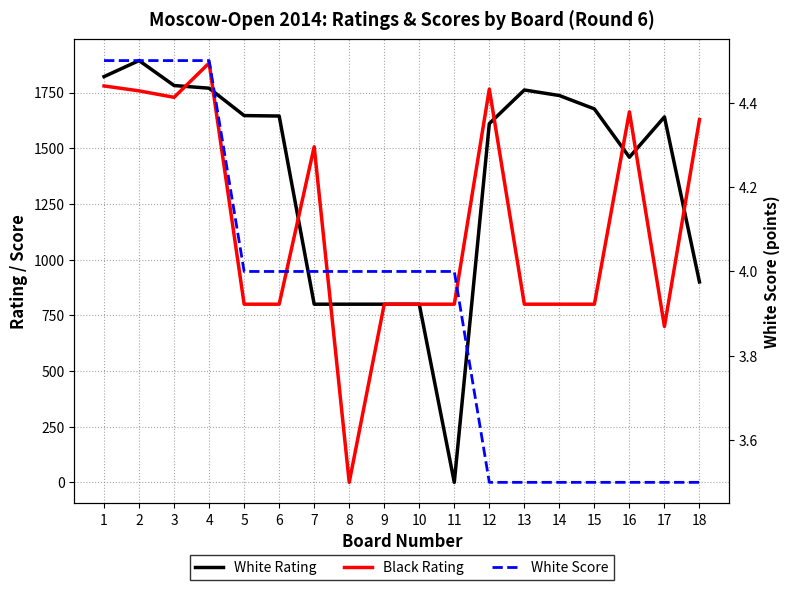

Which category has the lowest value in the Black Rating series?

8